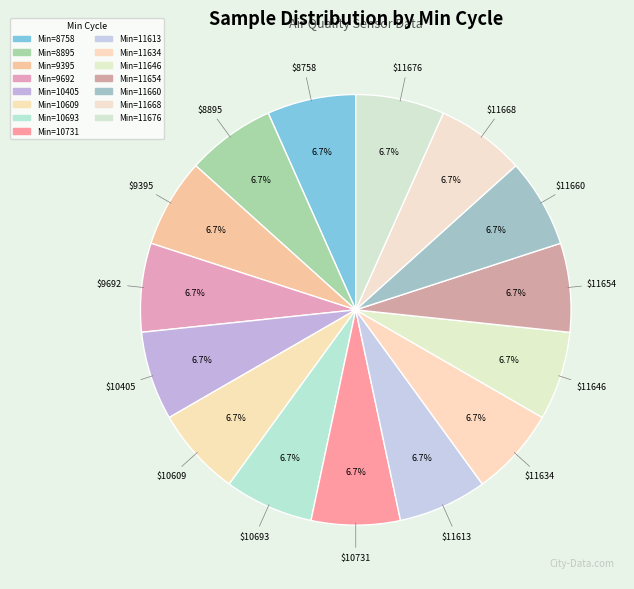

How many slices are in this pie chart?

15